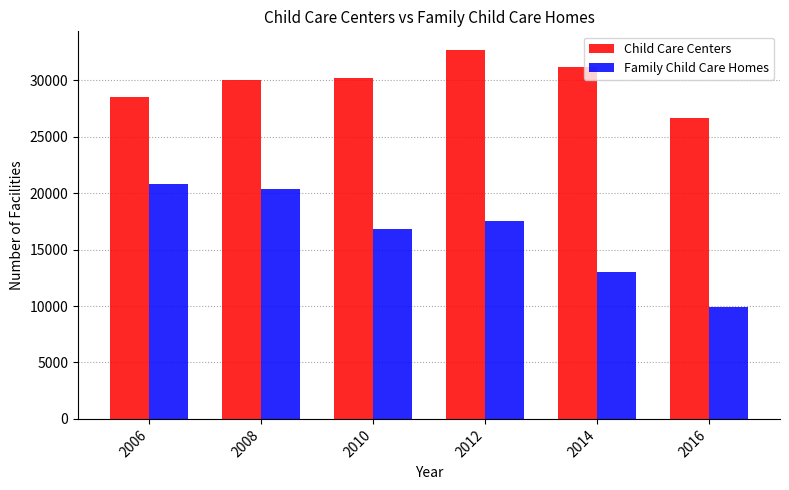

How many groups of bars are there?

6